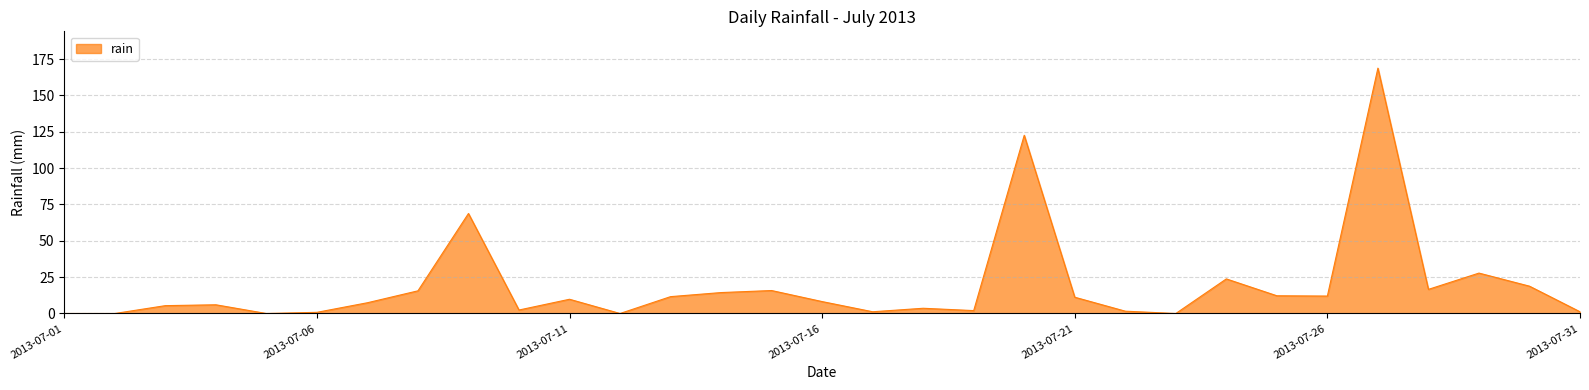

What is the difference between the maximum and minimum values?

168.8